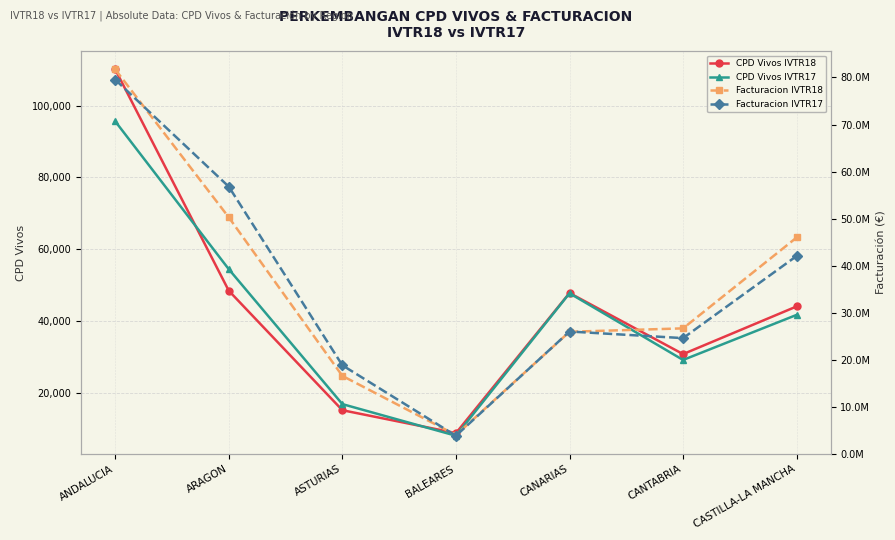

What is the greatest value displayed?

81716862.0